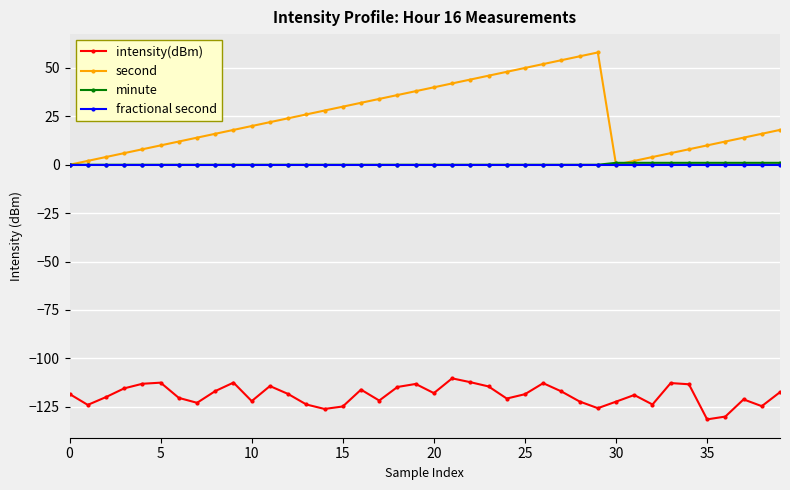

What is the sum of all intensity(dBm) values?

-4759.9